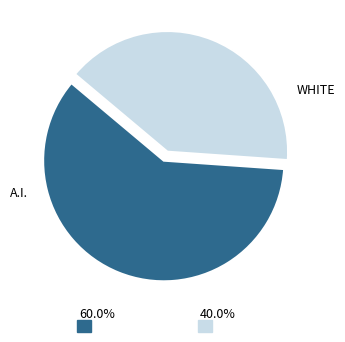

Is there a majority slice in this chart?

Yes